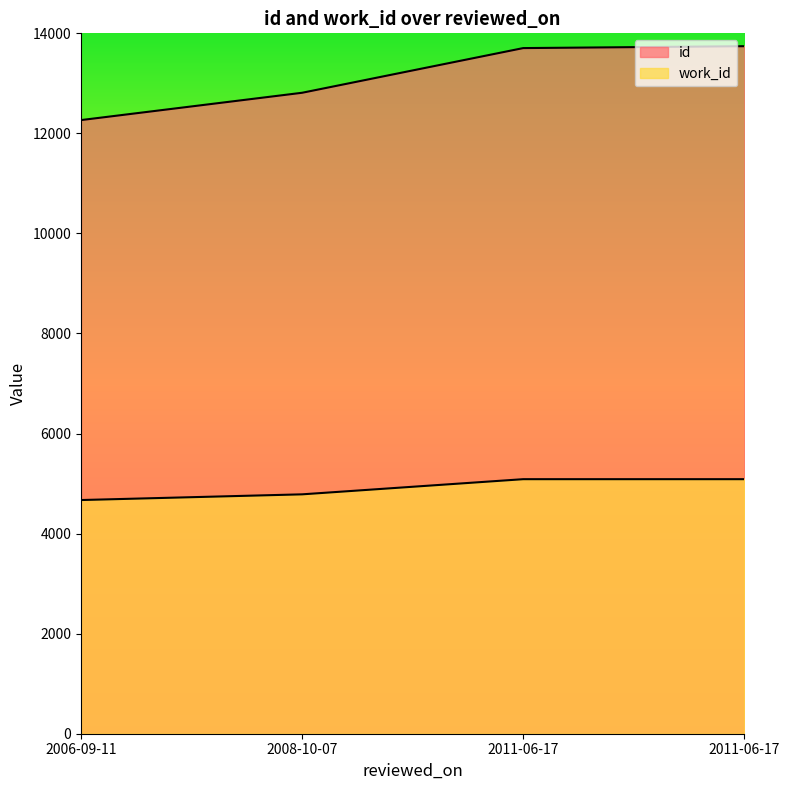

How many lines are shown in the chart?

2